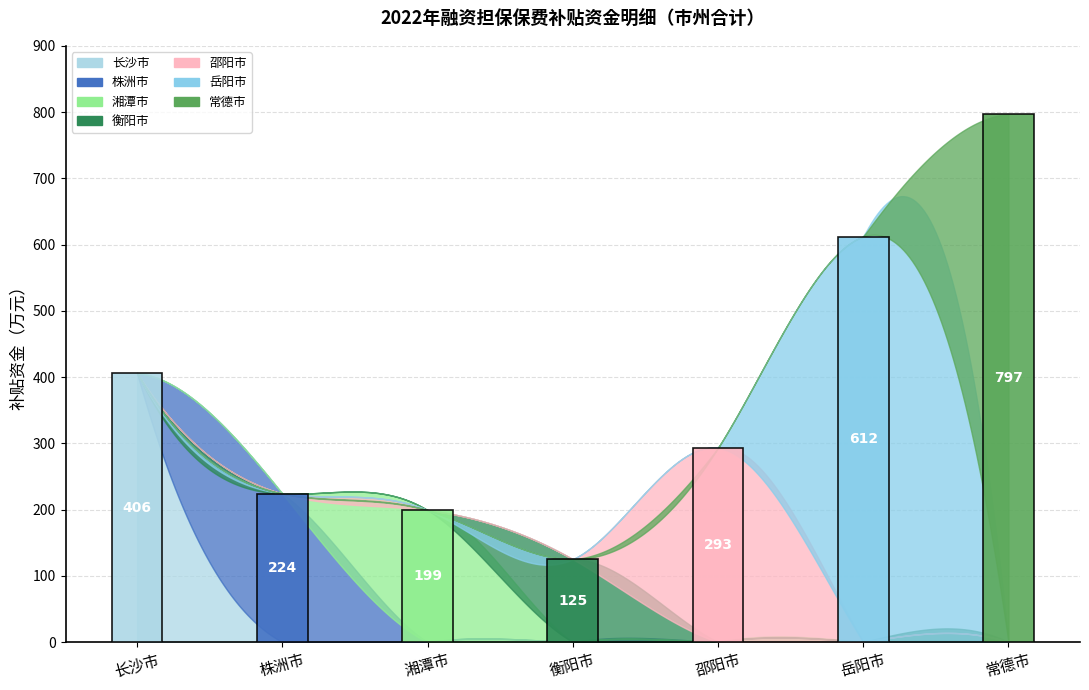

What is the difference between the maximum and minimum values?

672